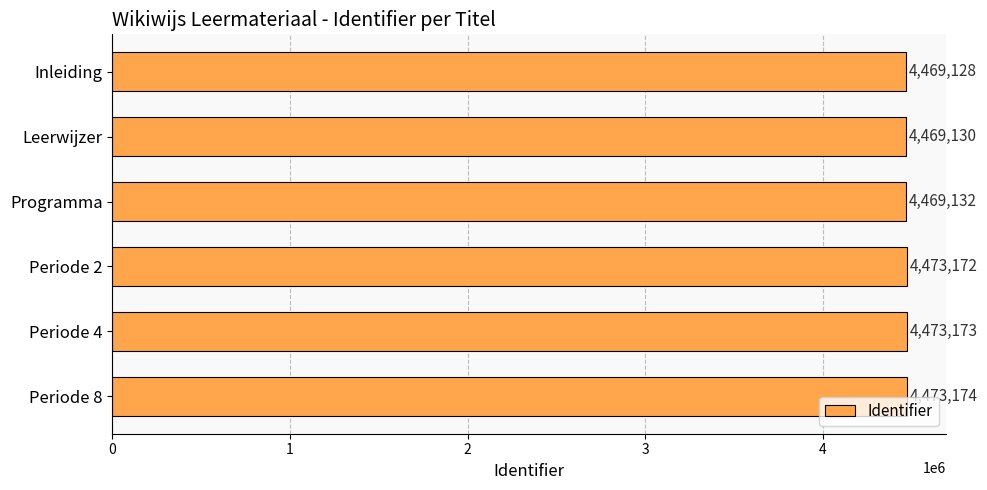

What is the label of the 4th bar from the top?

Periode 2